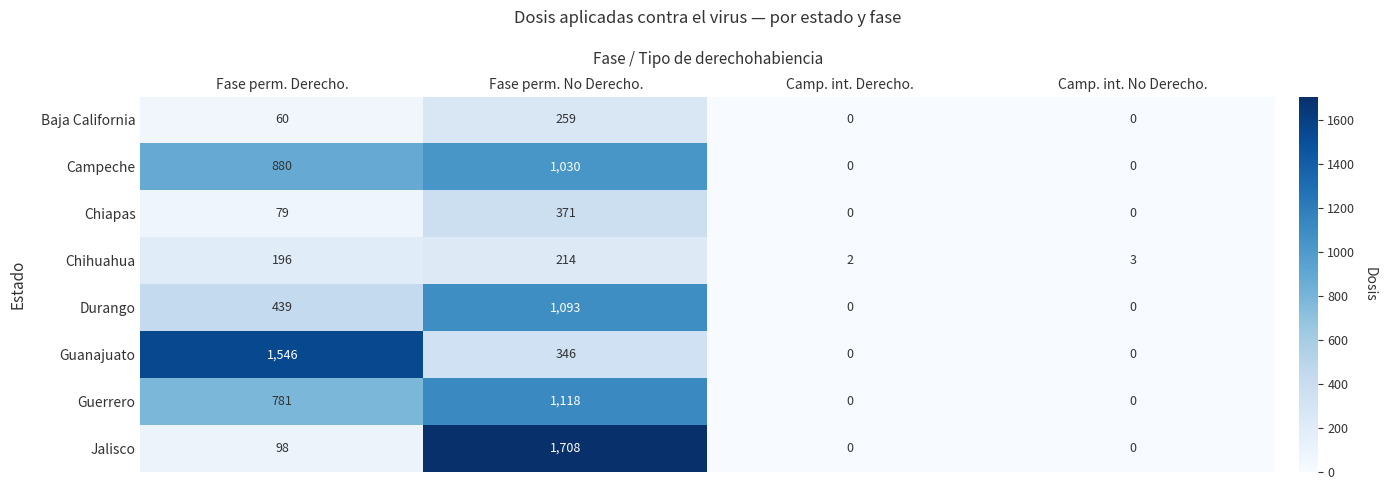

The value of Jalisco at Camp. int. Derecho. is 0. True or false?

True